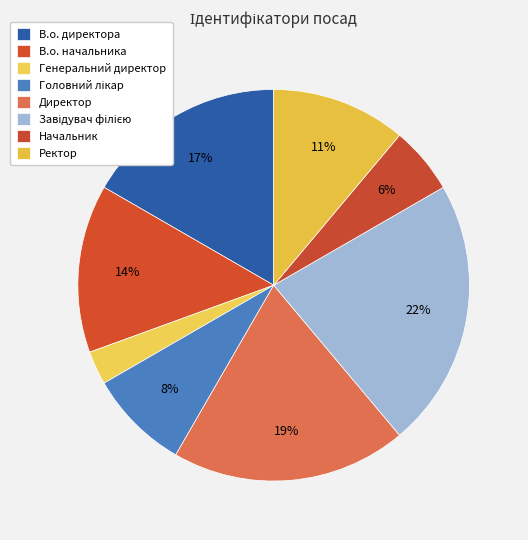

True or false: Головний лікар accounts for 1% of the total.

False